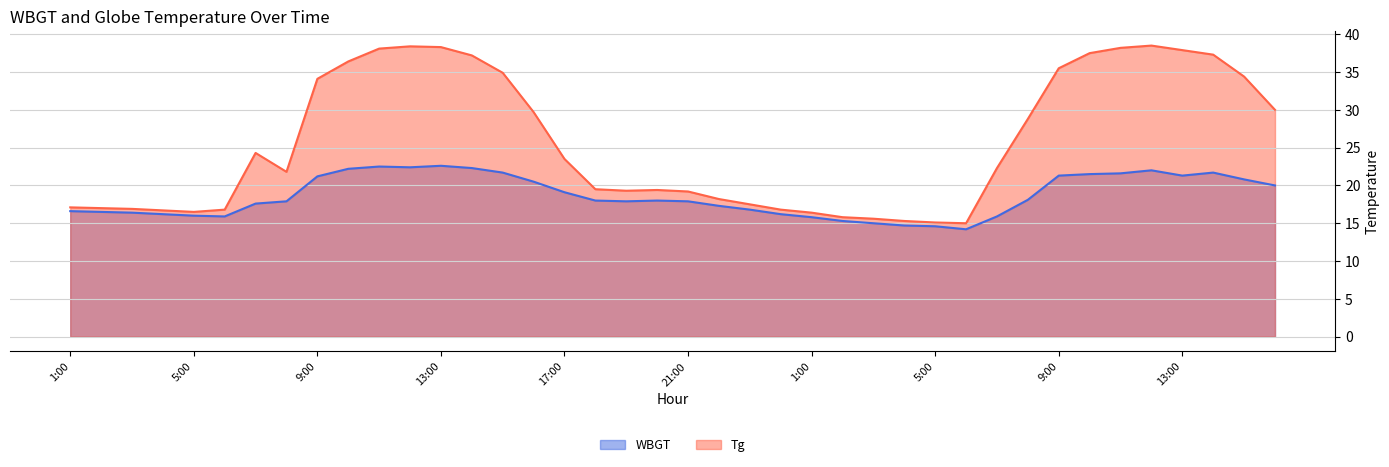

What is the sum of all WBGT values?

743.5